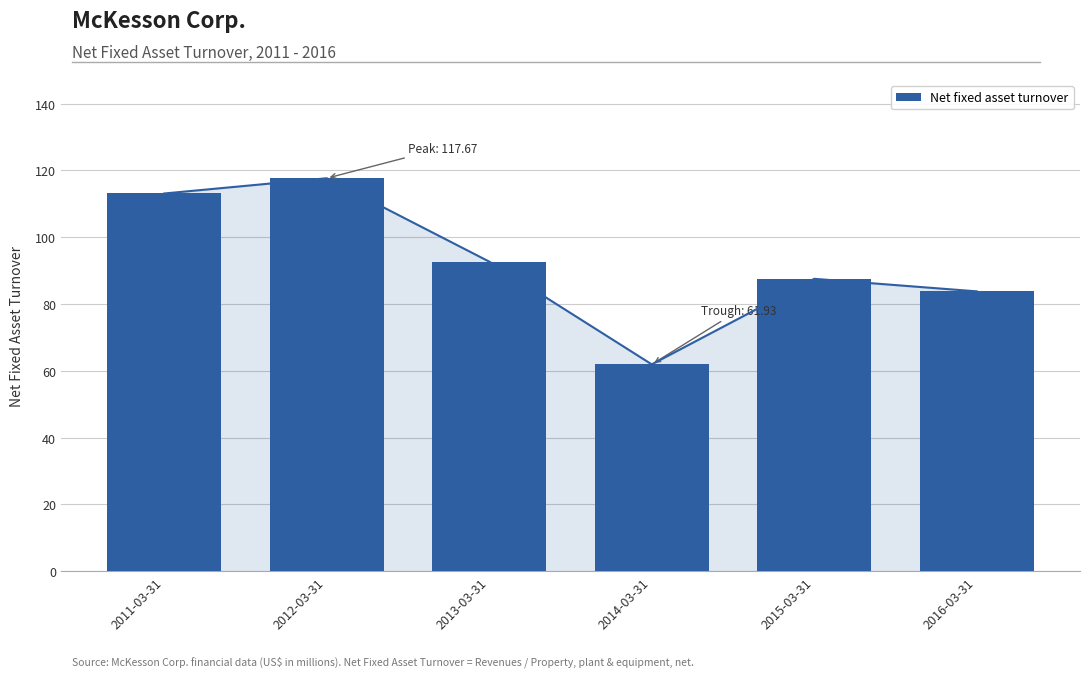

Reading right to left, transcribe all the data shown in this chart.

2016-03-31=83.8	2015-03-31=87.5	2014-03-31=61.9	2013-03-31=92.7	2012-03-31=117.7	2011-03-31=113.1